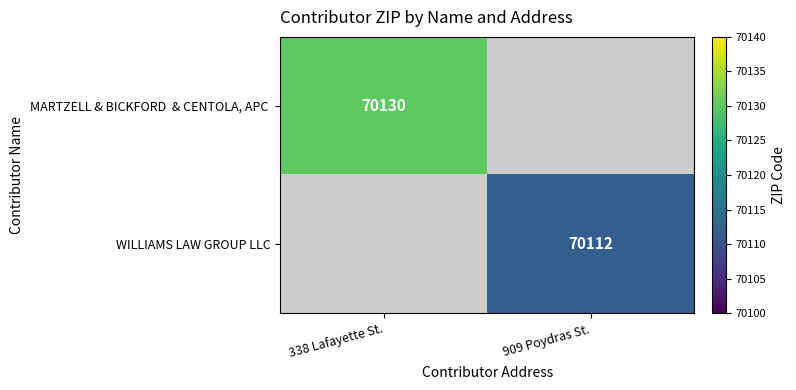

True or false: WILLIAMS LAW GROUP LLC has a value of 70112 at 909 Poydras St..

True